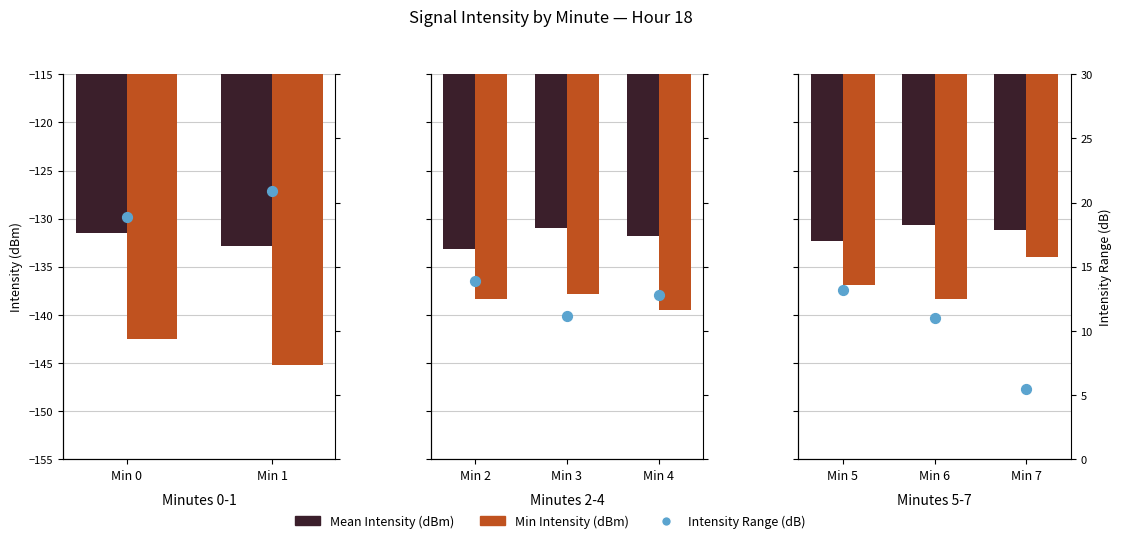

Which series reaches the minimum Y coordinate?

Min Intensity (dBm)